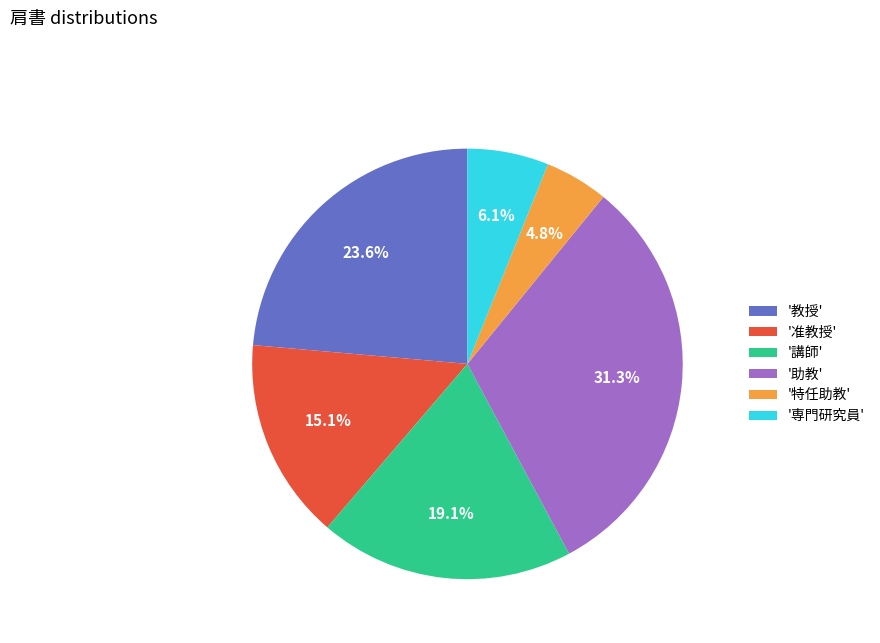

How many slices are in this pie chart?

6